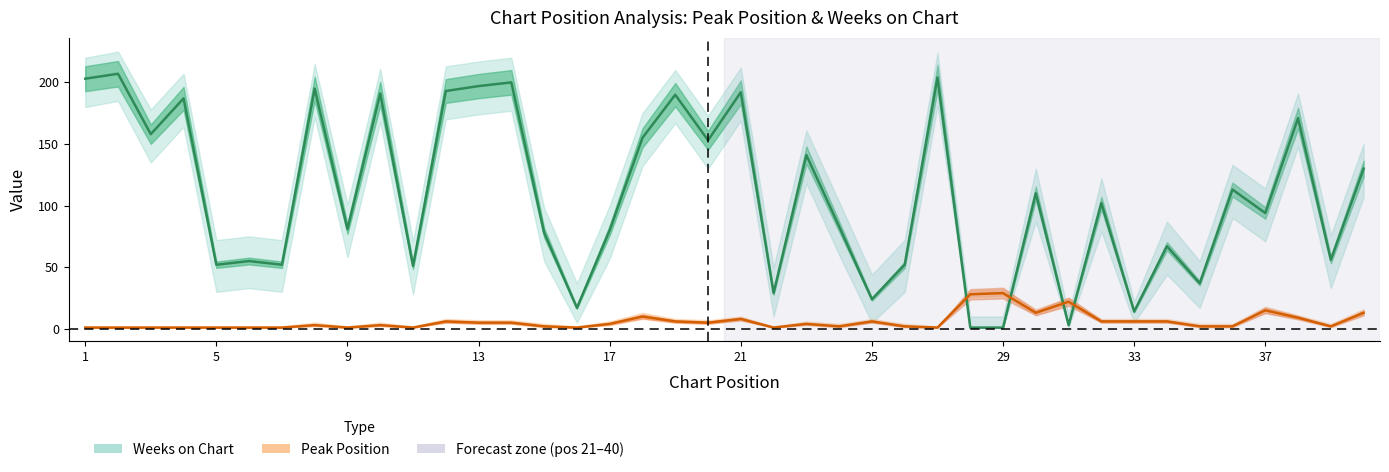

What are all the series names shown in the legend?

Weeks on Chart, Peak Position